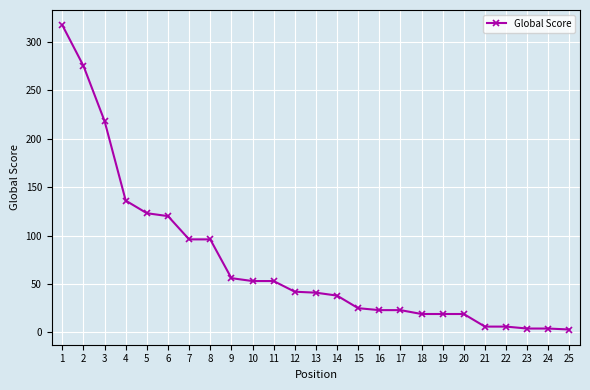

The chart shows a value of 53 at 11. True or false?

True